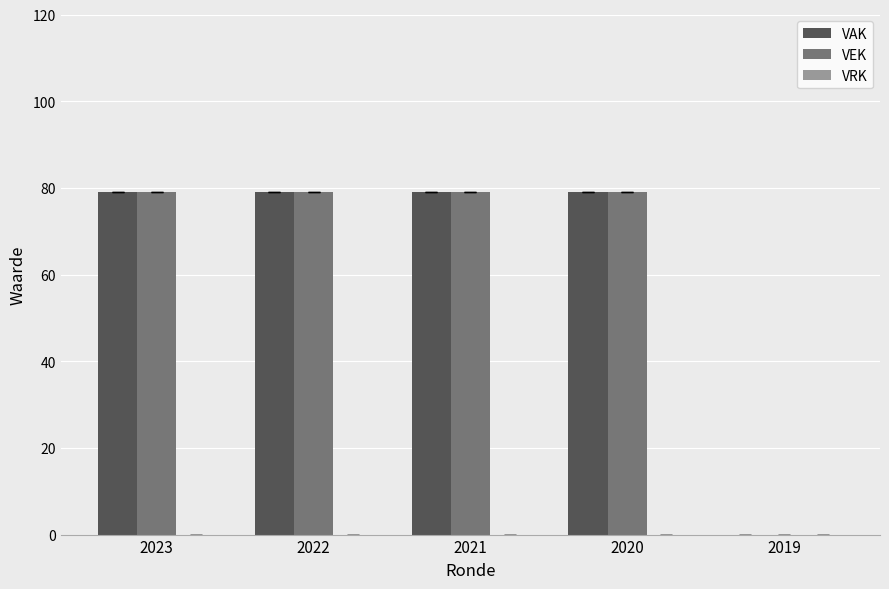

What is the total value across all series at 2020?

158